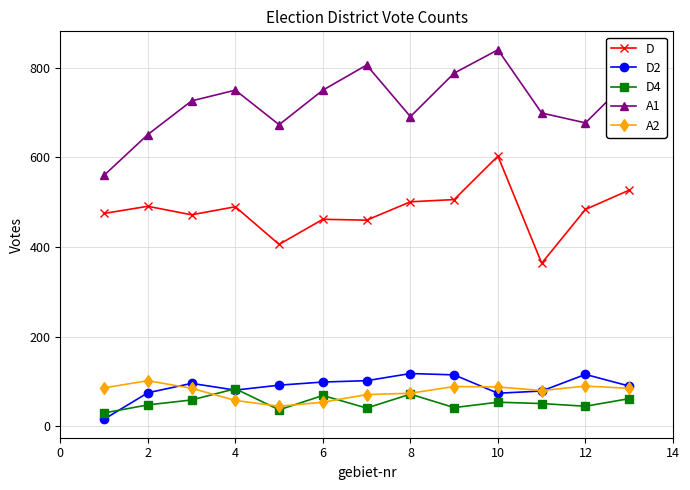

Which series has the largest total across all categories?

A1